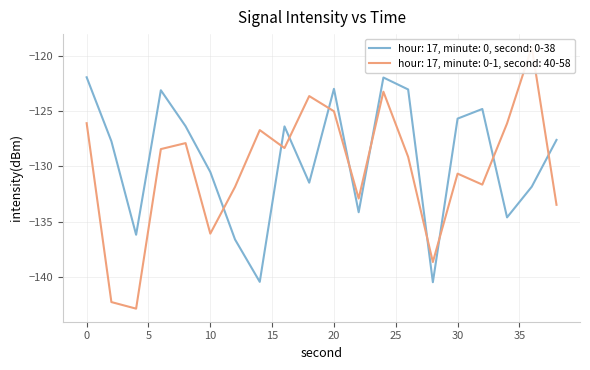

True or false: intensity(dBm) - next 20 samples and intensity(dBm) - first 30 samples intersect in this chart.

True